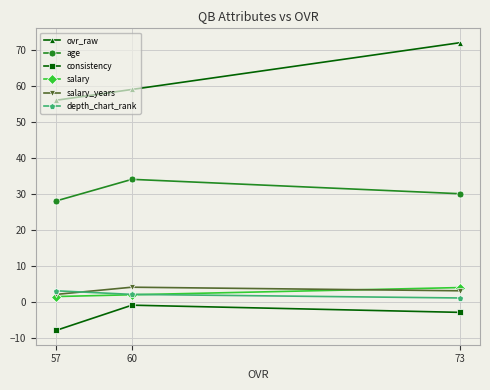

List the labels in order of consistency value, smallest first.

57, 73, 60